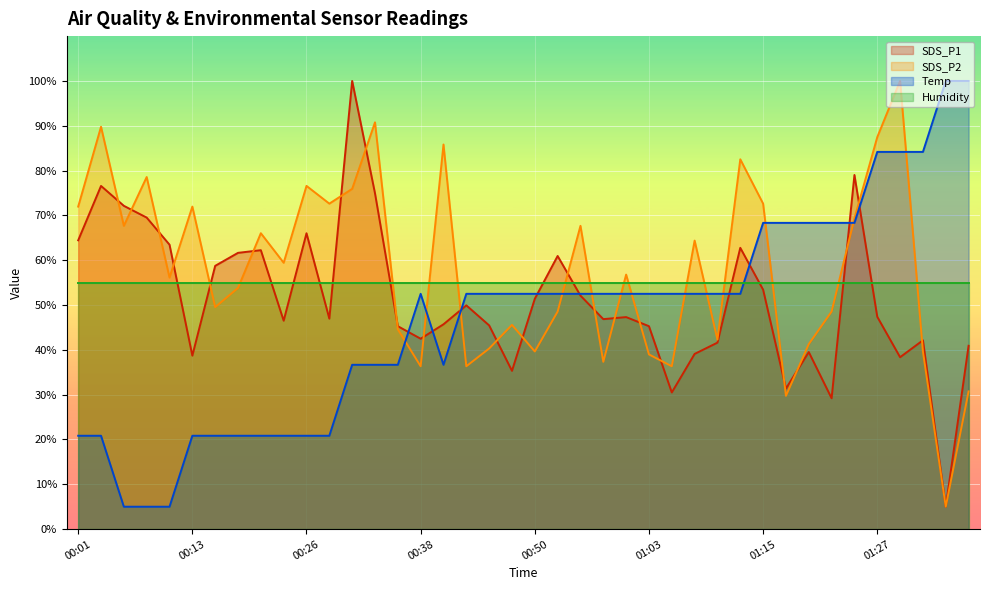

What are all the series names shown in the legend?

SDS_P1, SDS_P2, Temp, Humidity